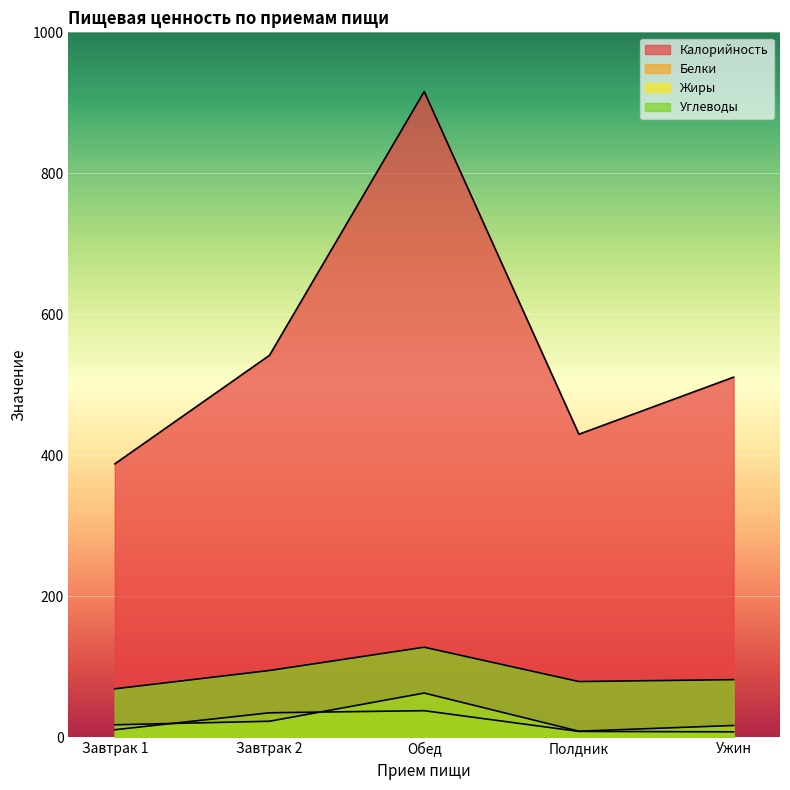

At which category does Белки reach its first local peak?

Обед